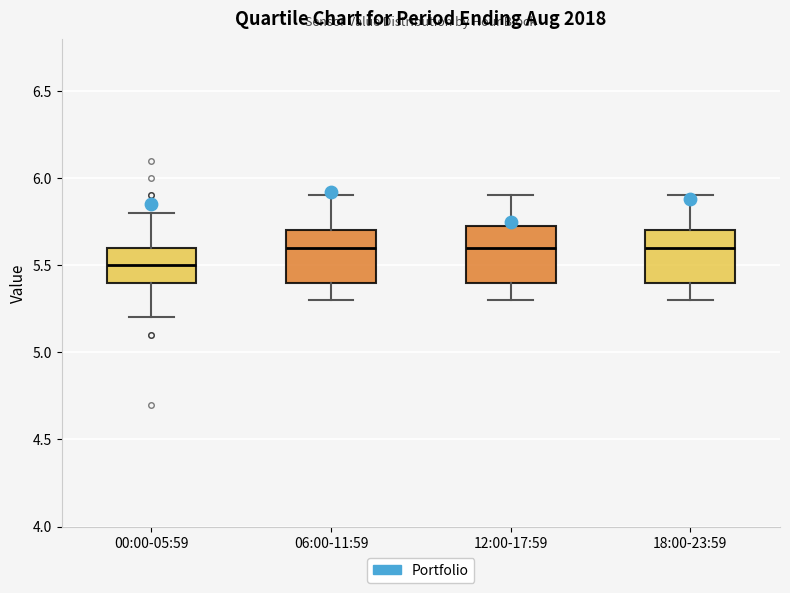

Which box has the lowest median line?

00:00-05:59